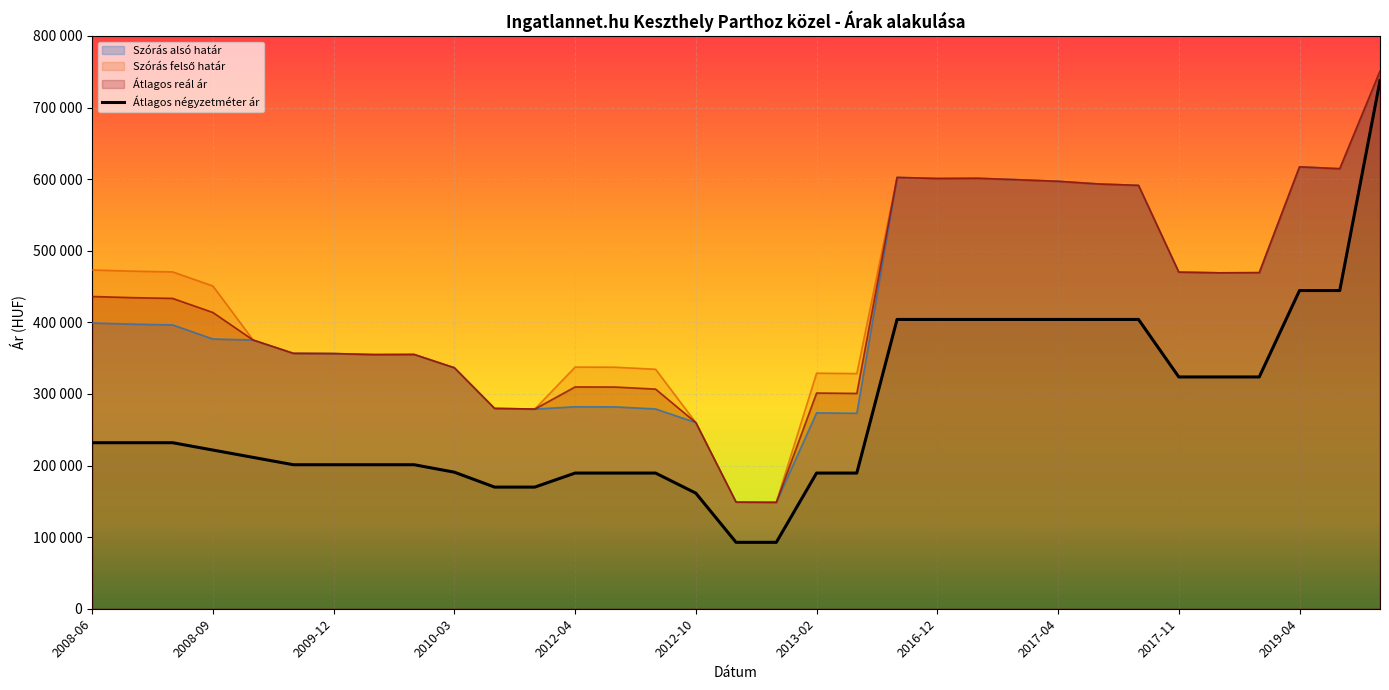

What are all the series names shown in the legend?

Szórás alsó határ, Szórás felső határ, Átlagos reál ár, Átlagos négyzetméter ár